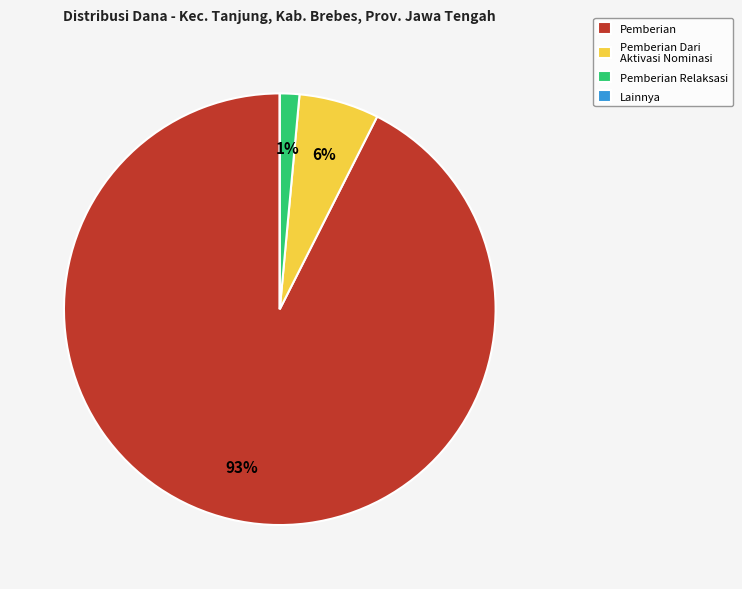

Is Pemberian the majority of the pie?

Yes